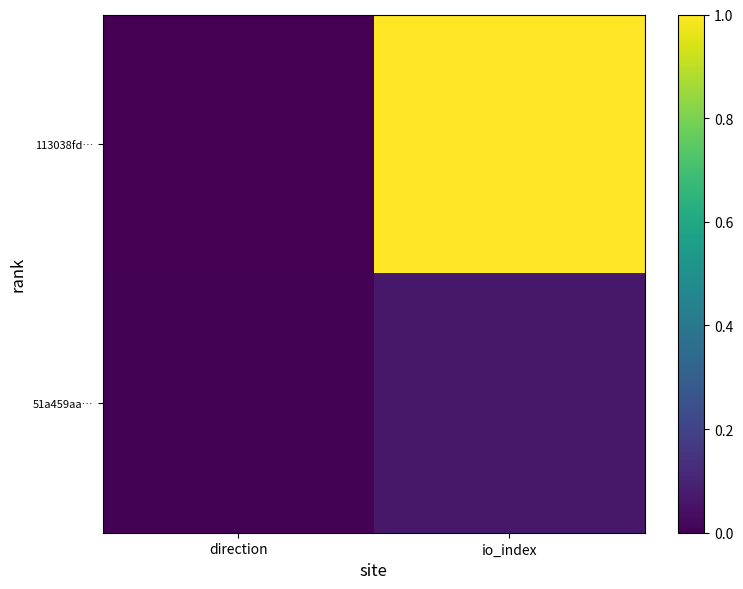

Which series has the widest spread of values?

113038fd…